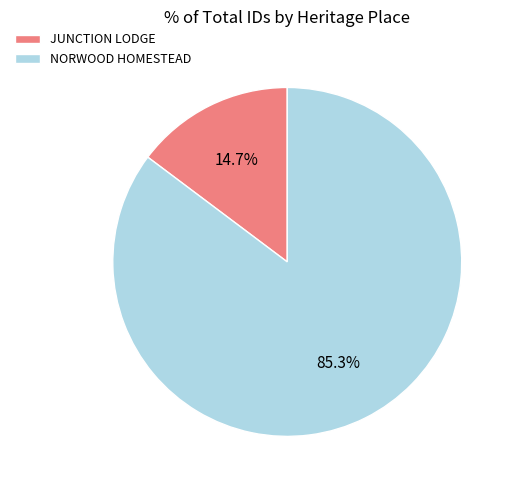

Which category has the biggest portion of the pie?

NORWOOD HOMESTEAD